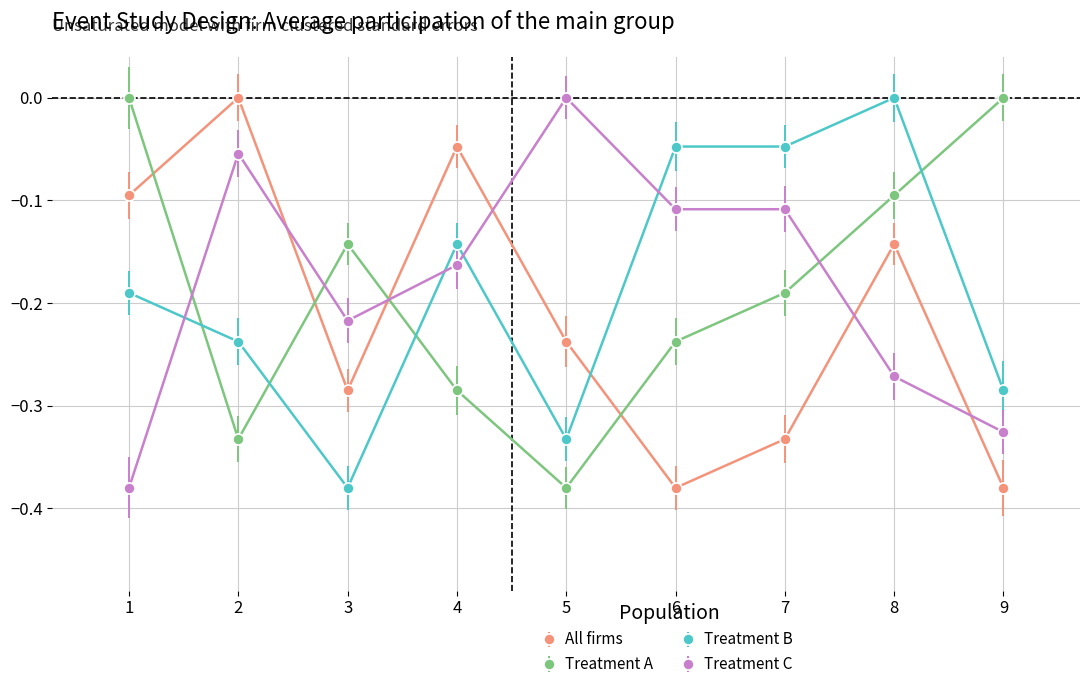

The Treatment B series shows -0.0 at 6. True or false?

True